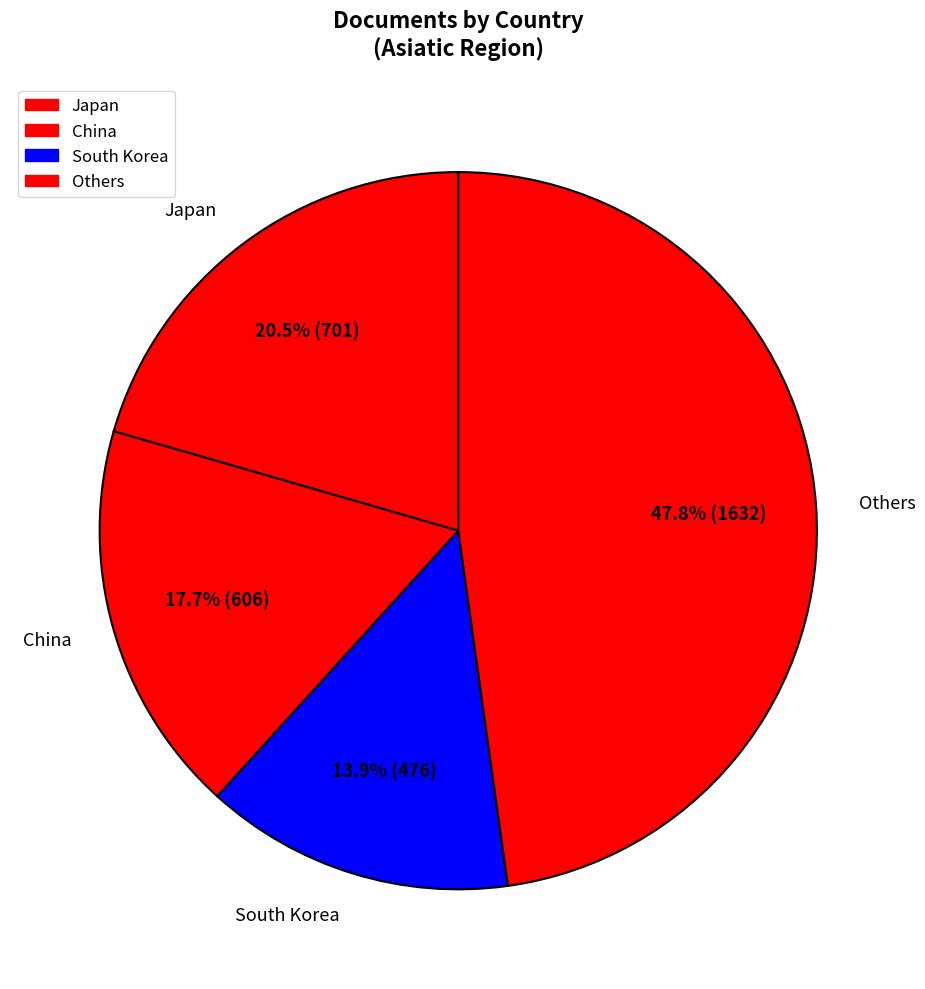

Rank the categories by value from lowest to highest.

South Korea, China, Japan, Others